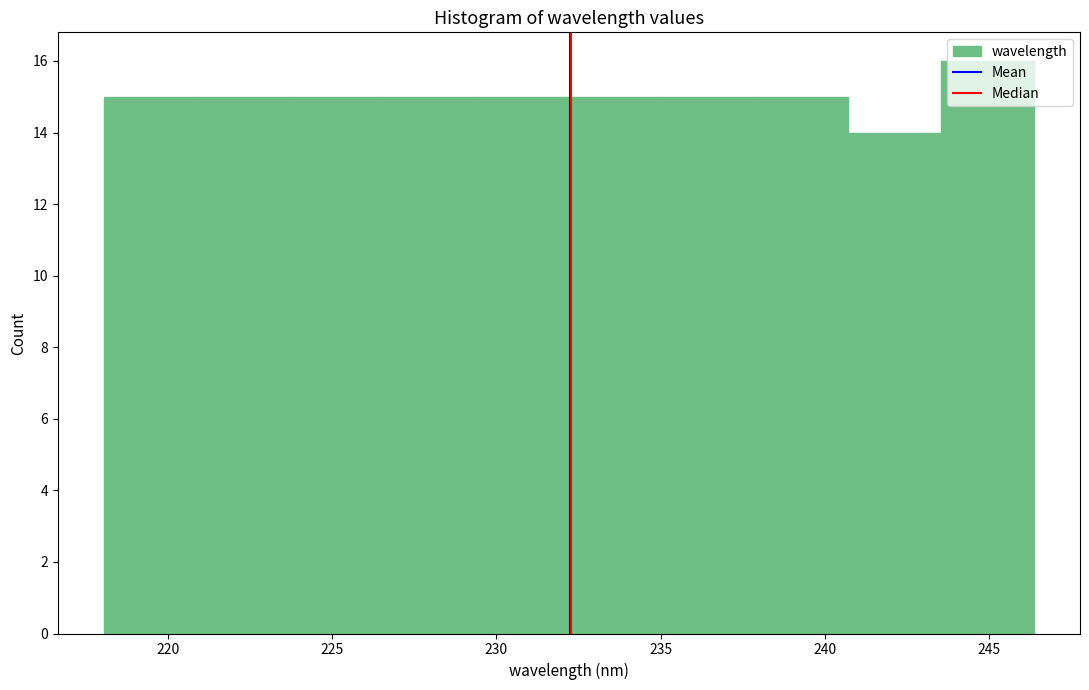

Reading left to right, list every bar in this chart as the range it spans on the x-axis followed by its height. Neither the bar edges nor the heights are printed on the chart, so give them approximately, as read against the axes.

218.0 to 221.0: 15
221.0 to 223.5: 15
223.5 to 226.5: 15
226.5 to 229.5: 15
229.5 to 232.0: 15
232.0 to 235.0: 15
235.0 to 238.0: 15
238.0 to 240.5: 15
240.5 to 243.5: 14
243.5 to 246.5: 16